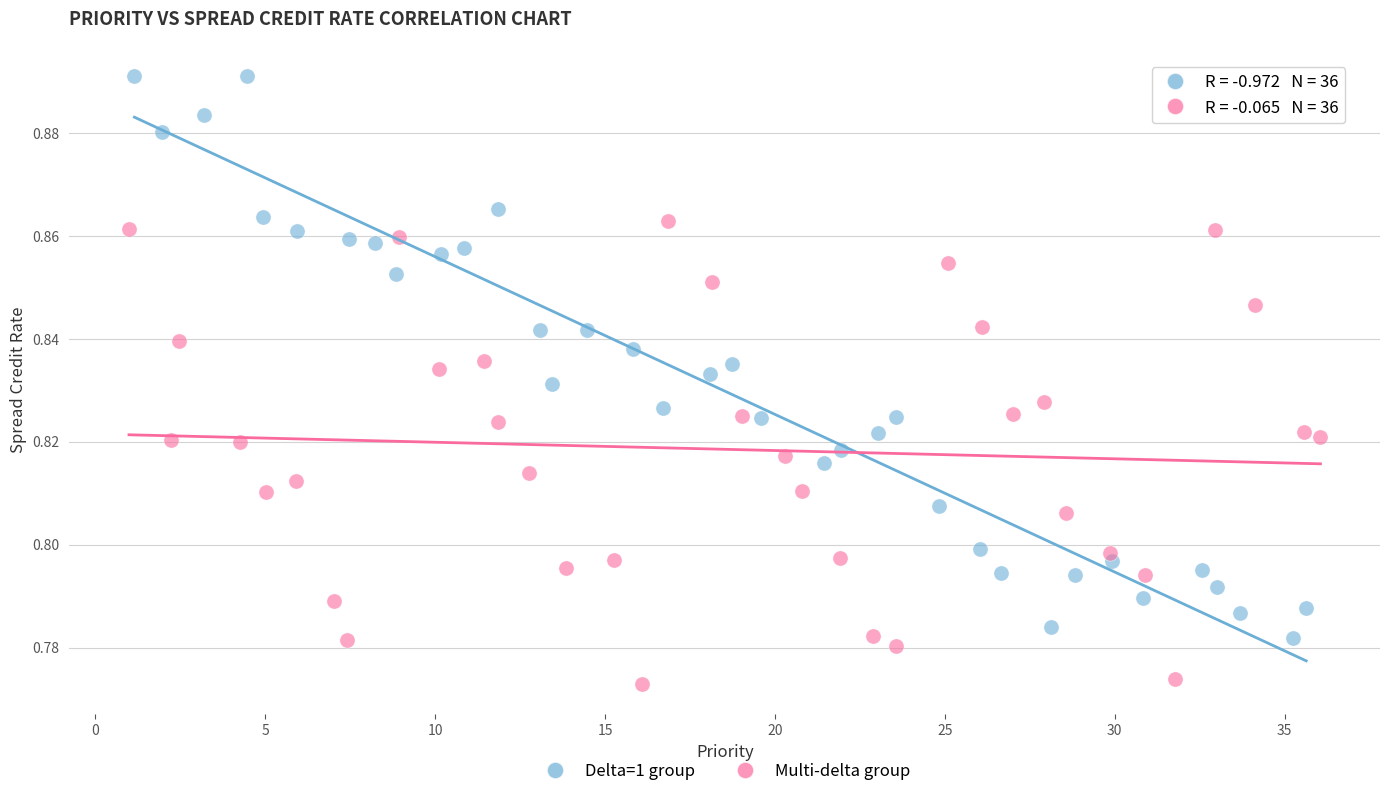

Which series reaches the minimum Y coordinate?

Multi-delta group